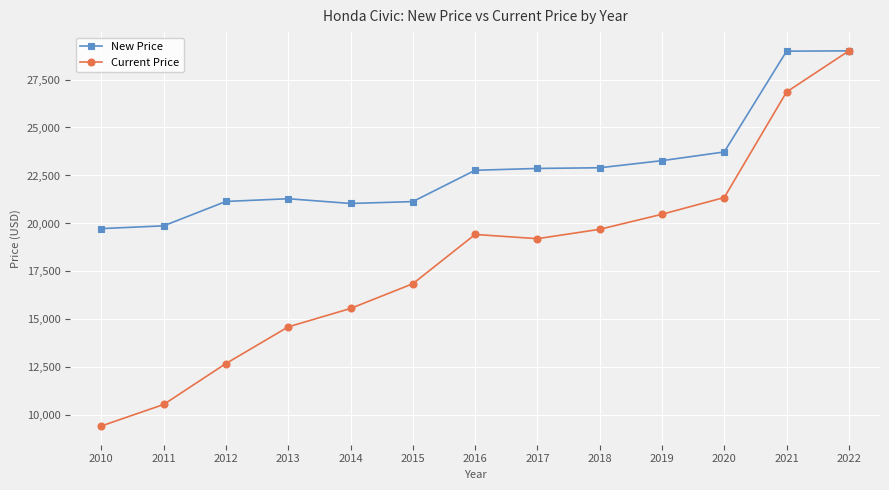

What is the value of the New Price point at the 7th from the left?

22771